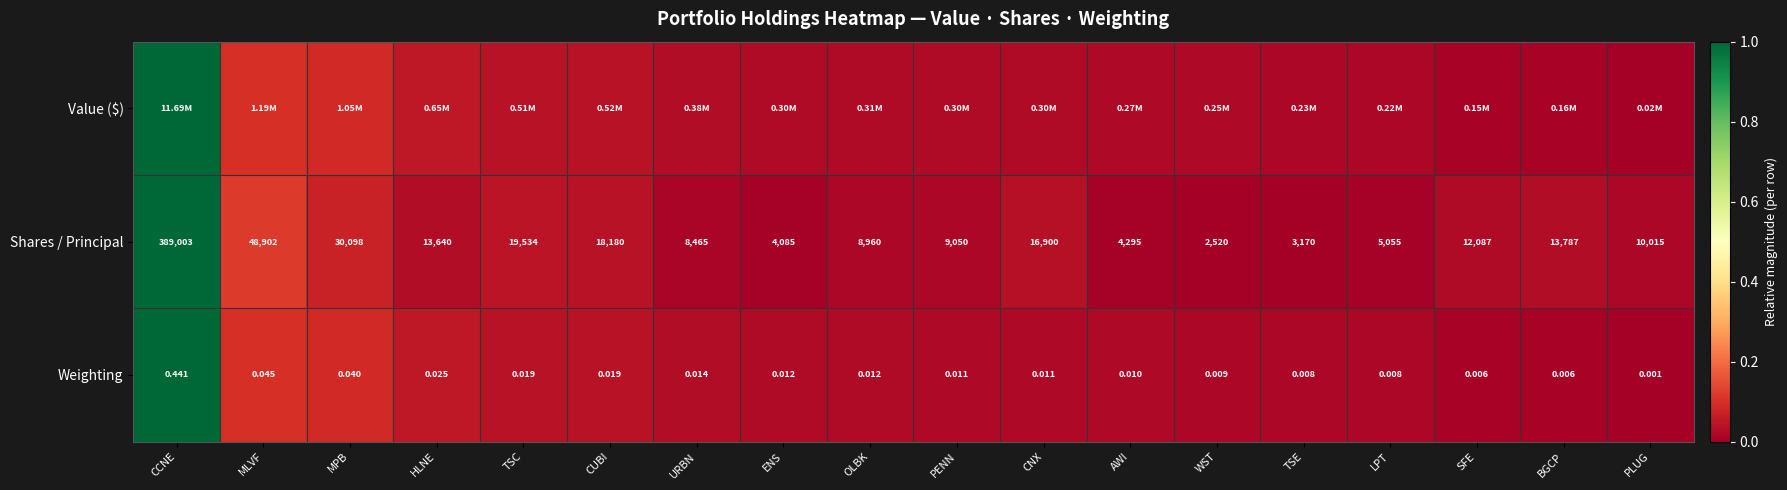

Rank the categories by Shares / Principal value from highest to lowest.

CCNE, MLVF, MPB, TSC, CUBI, CNX, BGCP, HLNE, SFE, PLUG, PENN, OLBK, URBN, LPT, AWI, ENS, TSE, WST